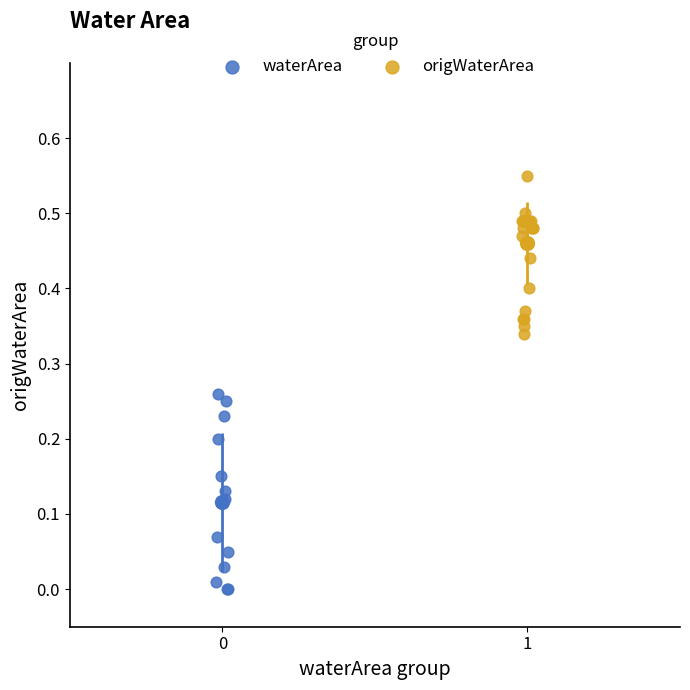

Which series contains the highest Y value?

origWaterArea